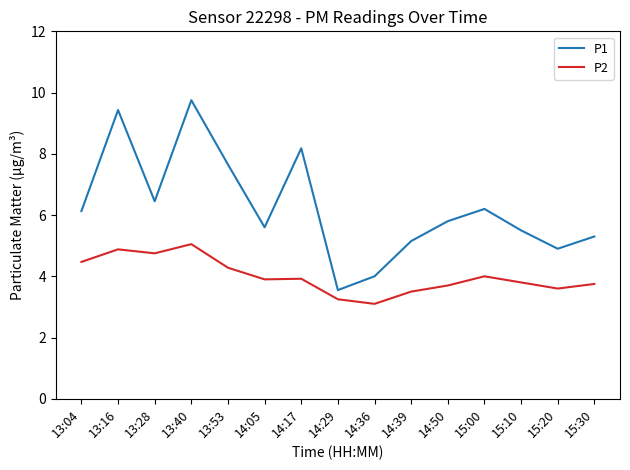

Where is the first local minimum for P2?

13:28